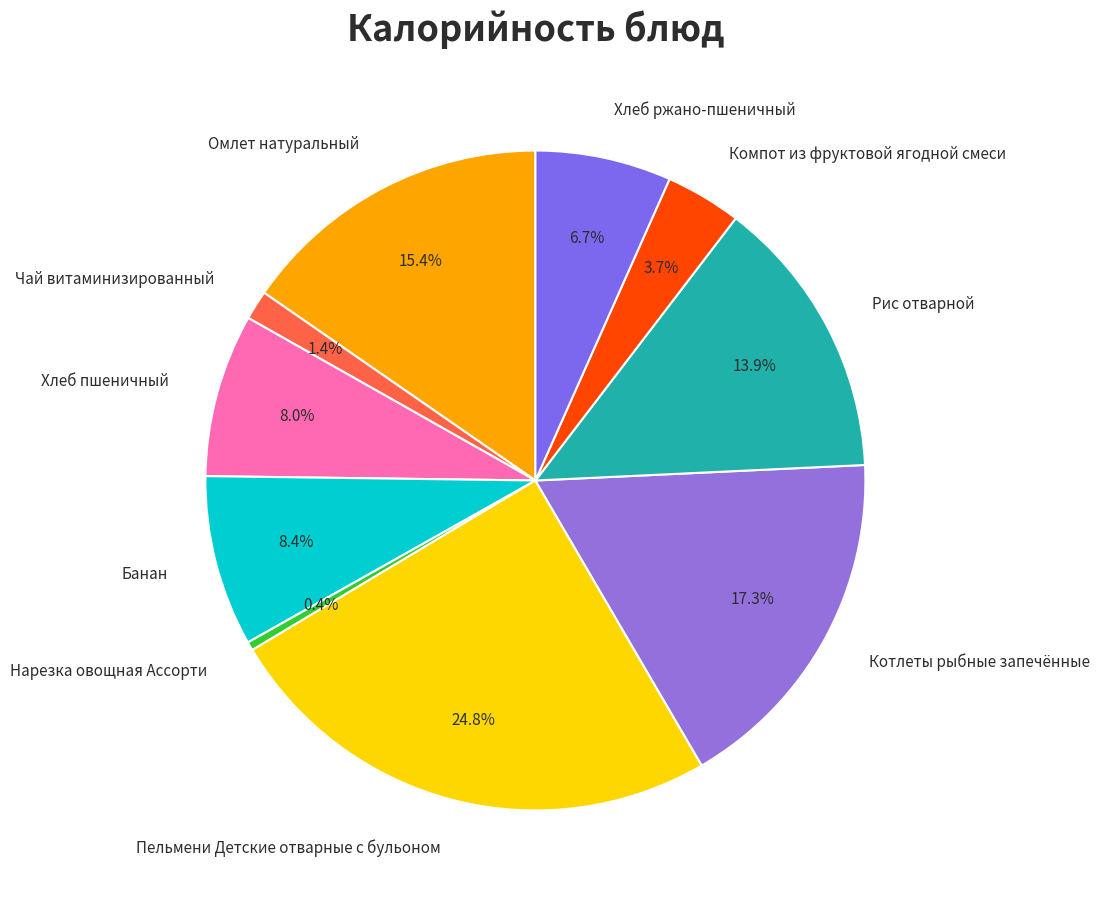

Which slice is the largest?

Пельмени Детские отварные с бульоном